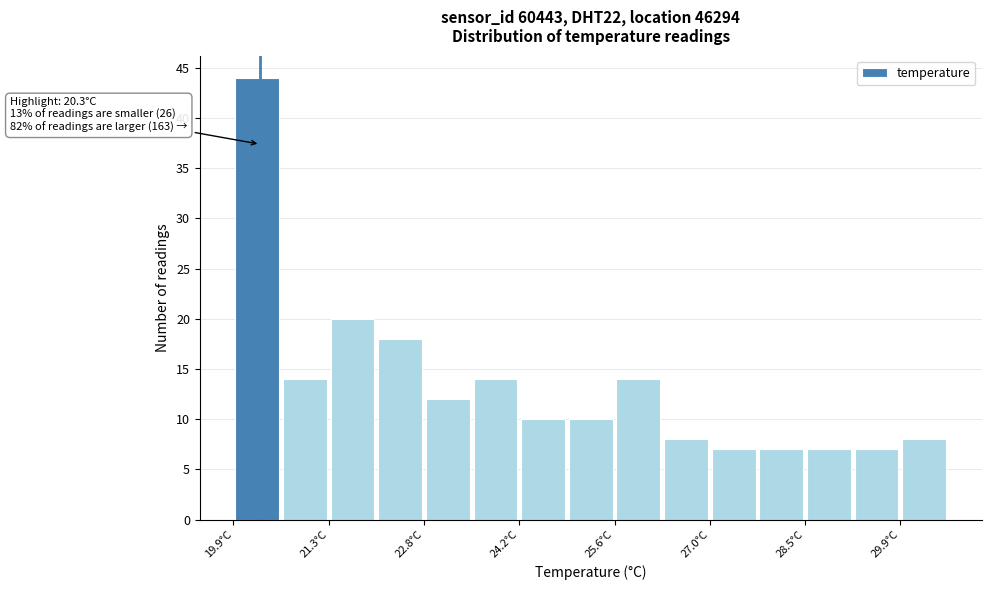

Around what value on the x-axis is the tallest bar? Give the approximate position of its centre, as read against the axis.

20.2